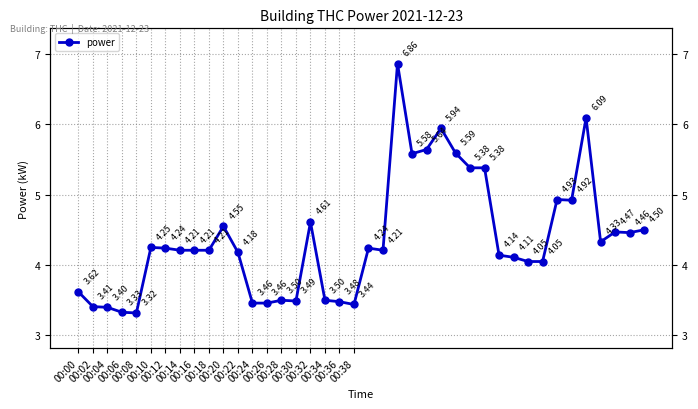

What is the label of the 4th point from the right?

36